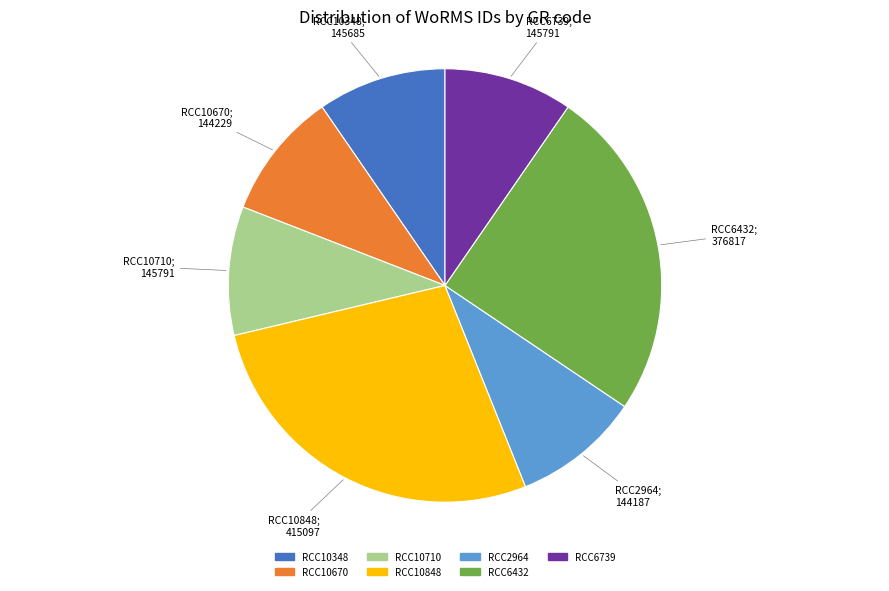

What is the ratio of the value at RCC2964 to the value at RCC10348?

1.0